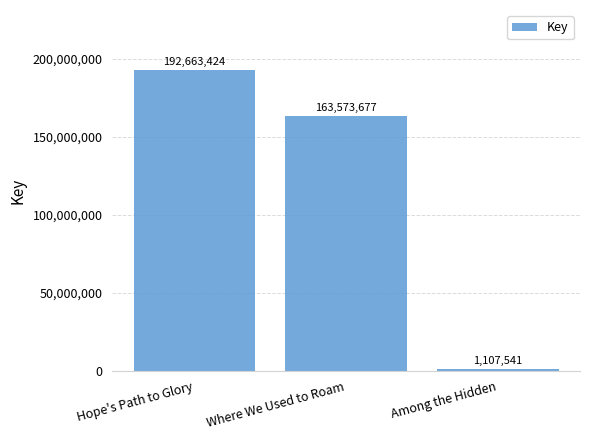

At which category does the chart reach its minimum across all series?

Among the Hidden